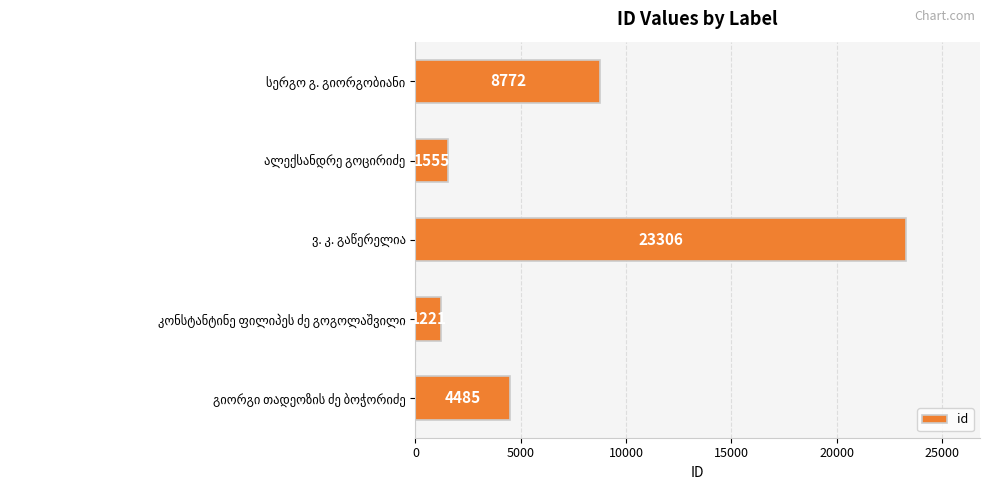

What is the difference between the maximum and minimum values?

22085